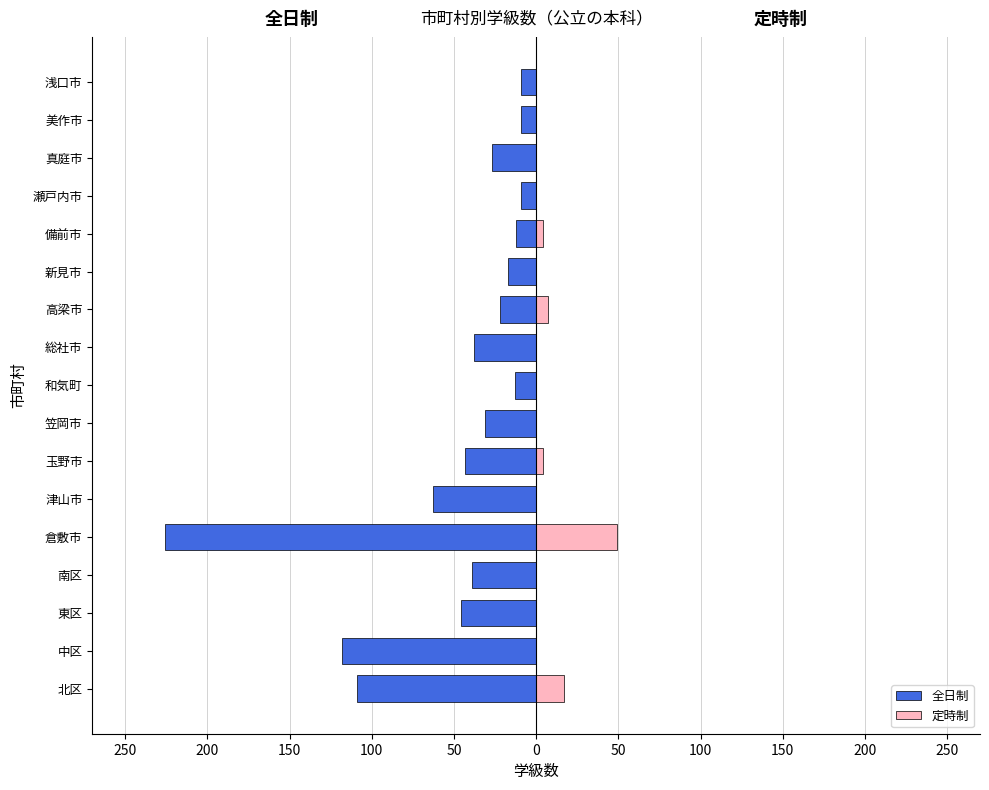

Which series has the widest spread of values?

全日制